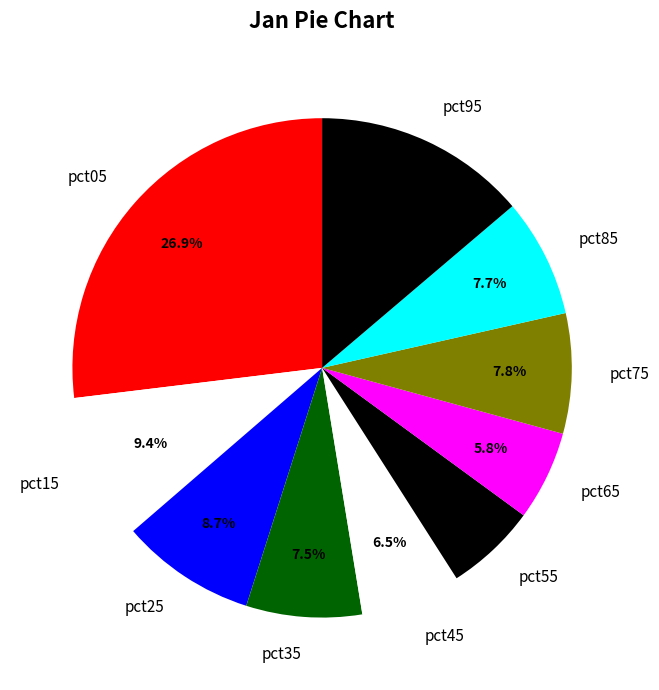

What is the largest slice in the pie chart?

pct05